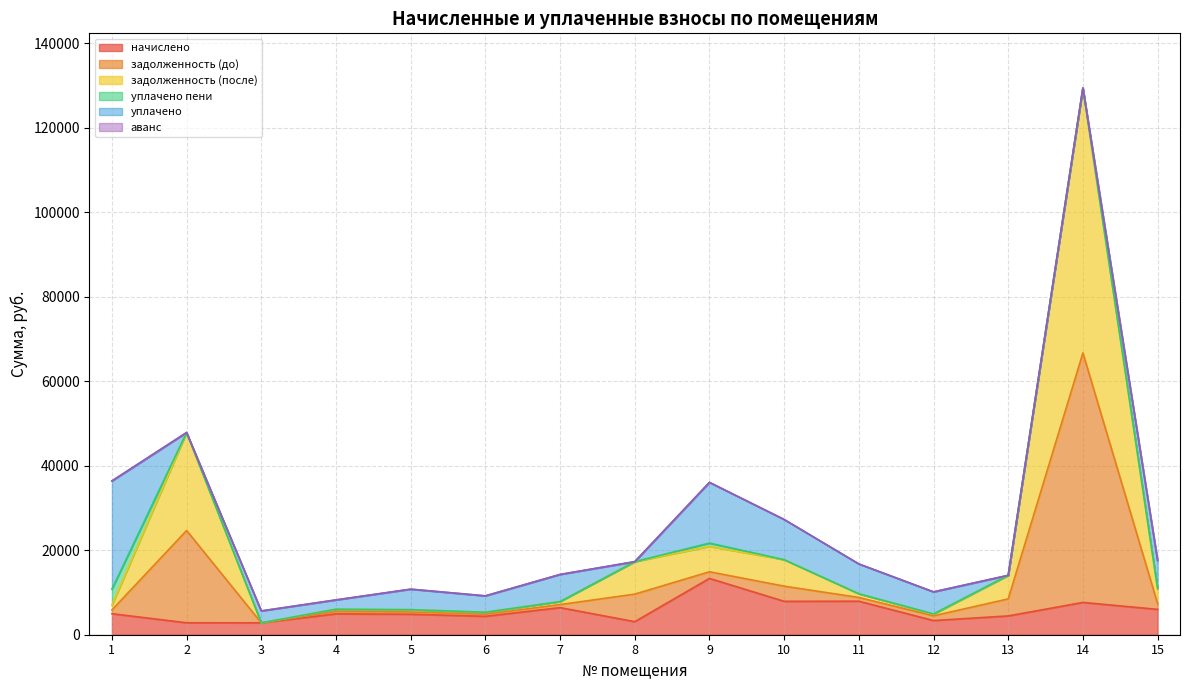

At which category is the sum across all series the highest?

14